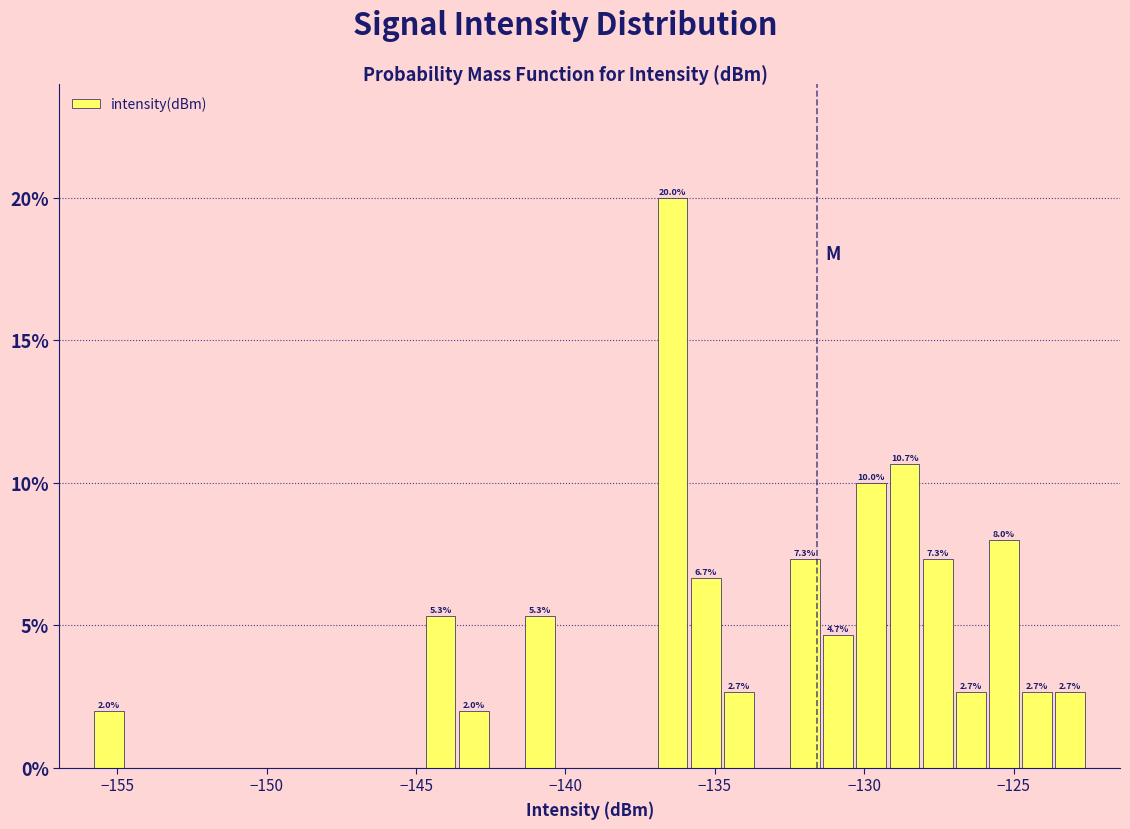

Read against the x-axis, roughly where is the centre of the tallest bar?

-136.5